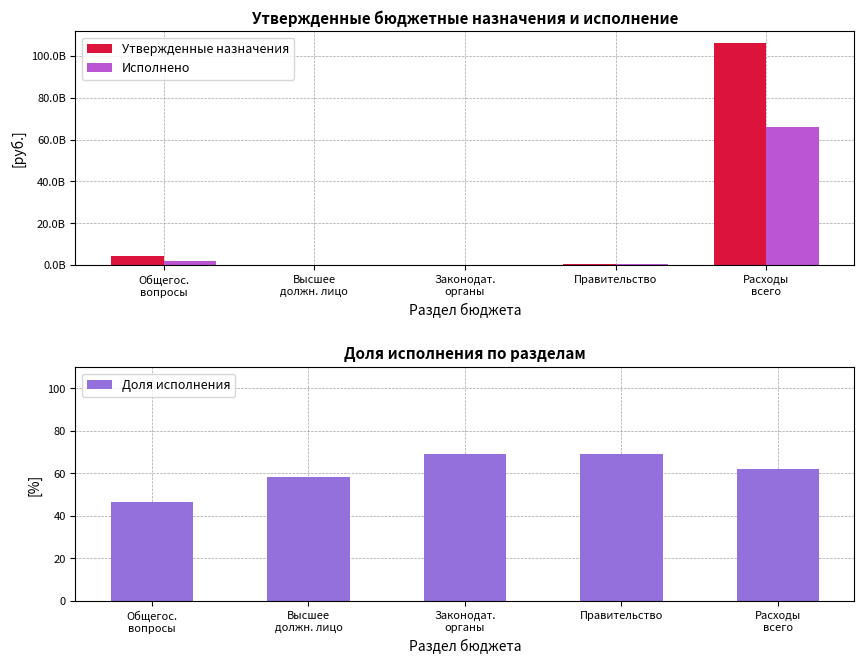

Rank the series by their average value, from highest to lowest.

Утвержденные назначения, Исполнено, Доля исполнения